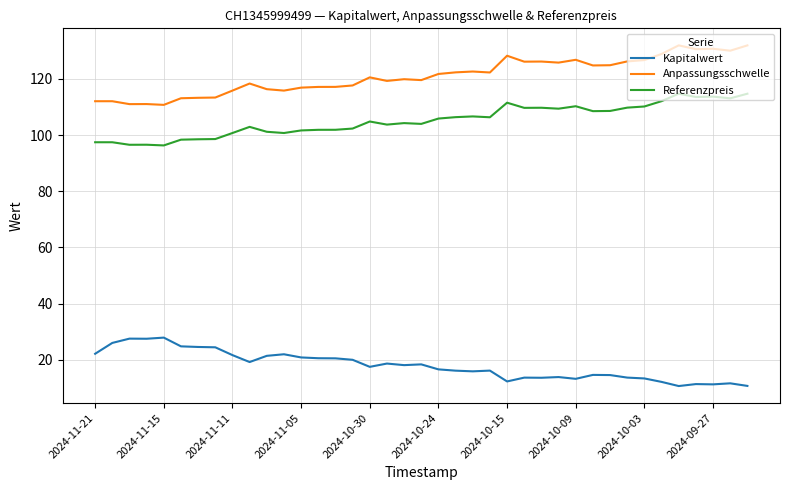

True or false: Anpassungsschwelle and Kapitalwert cross at least once.

False